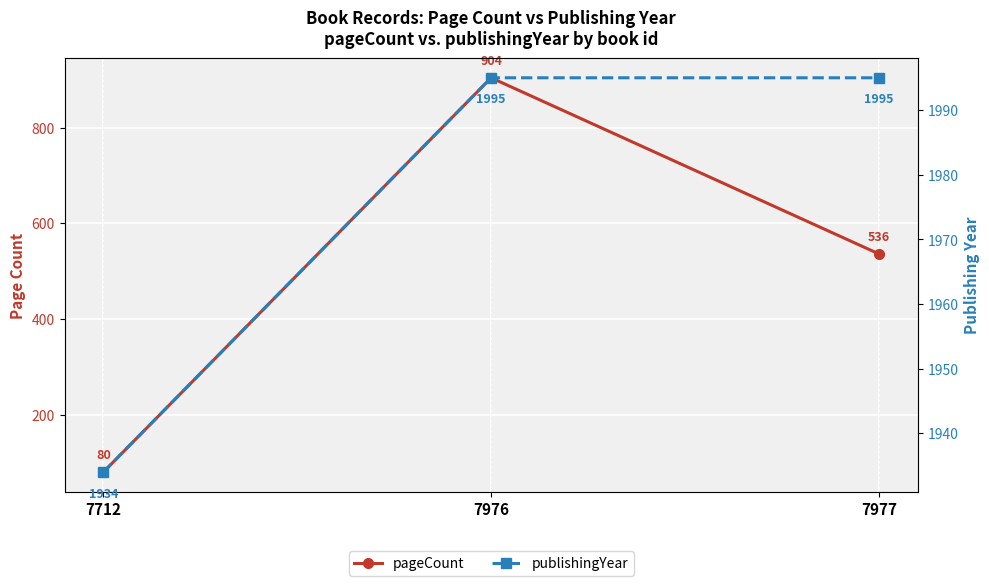

The value of pageCount at 7712 is 47. True or false?

False